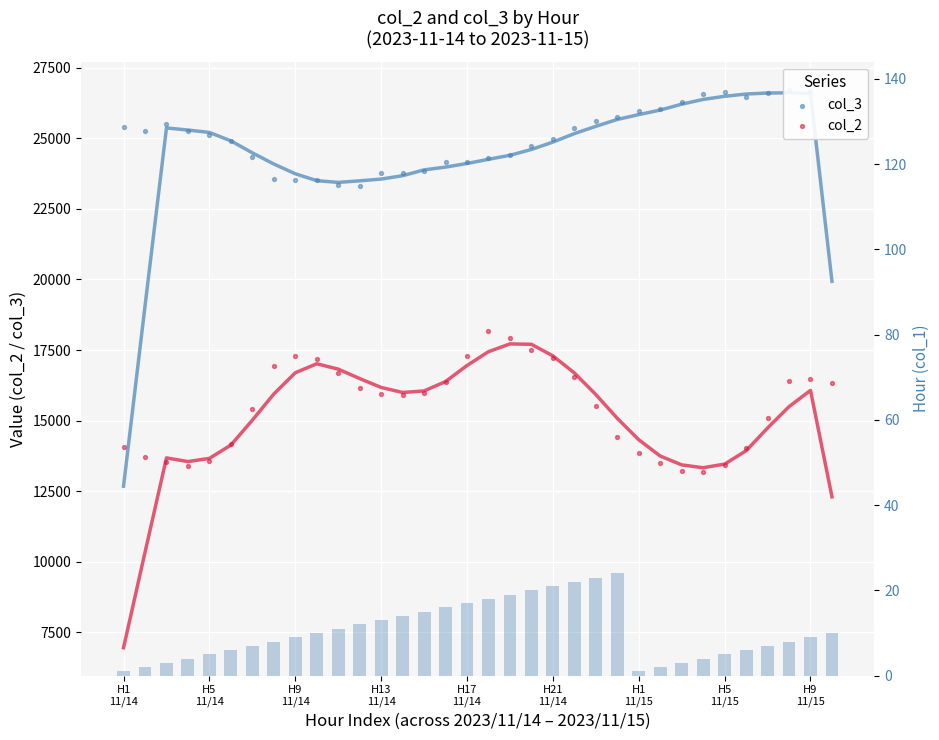

Which series has the largest total across all categories?

col_3